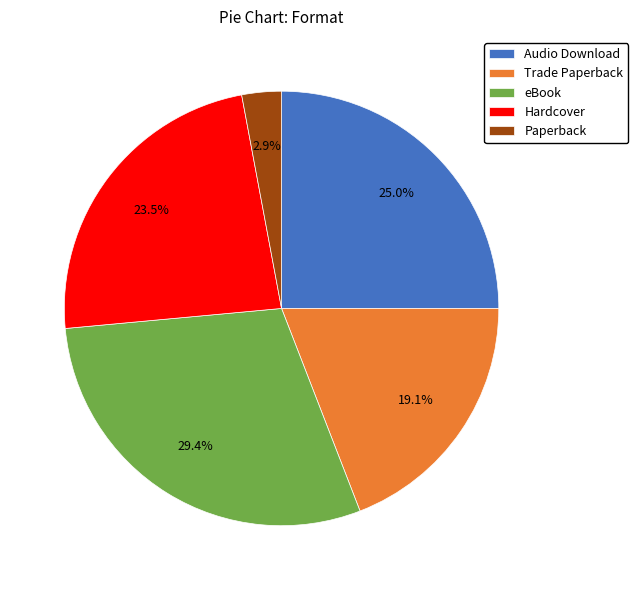

Between eBook and Hardcover, which is larger?

eBook